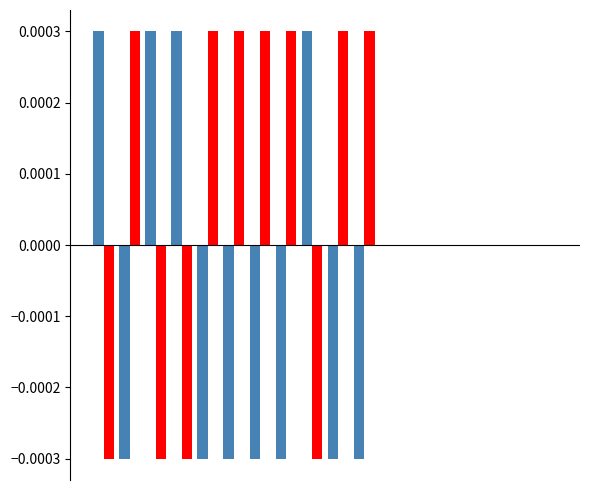

How many data points does each series have?

18